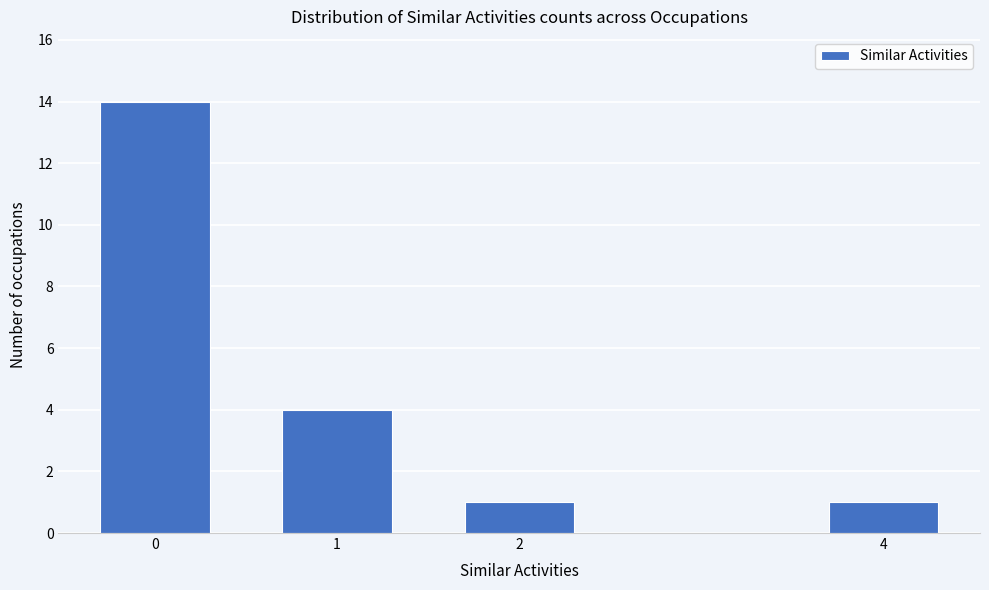

Reading left to right, transcribe all the data shown in this chart.

14	4	1	1